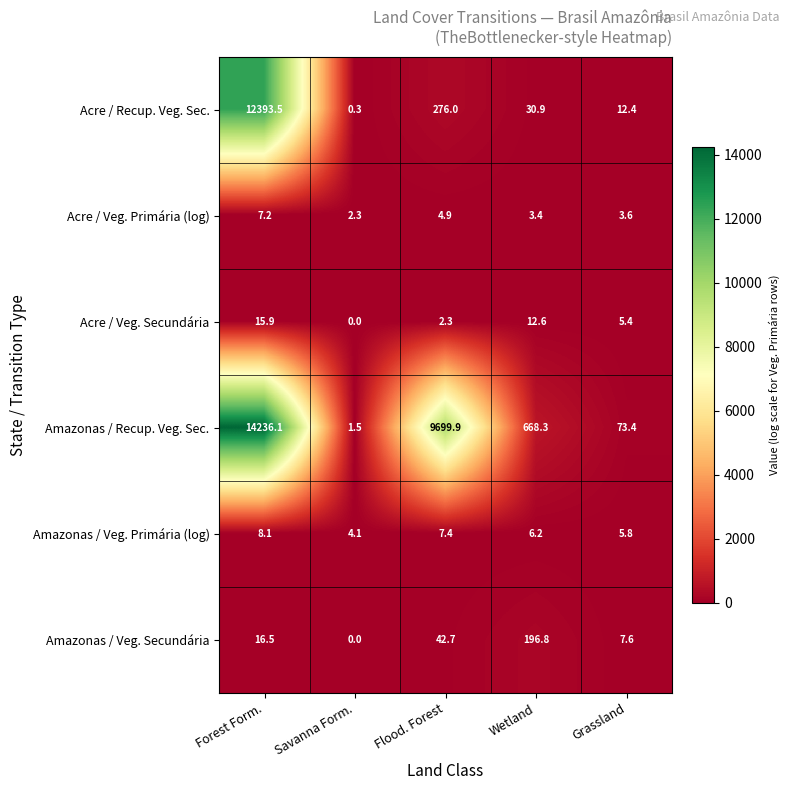

Count the number of categories in the chart.

5